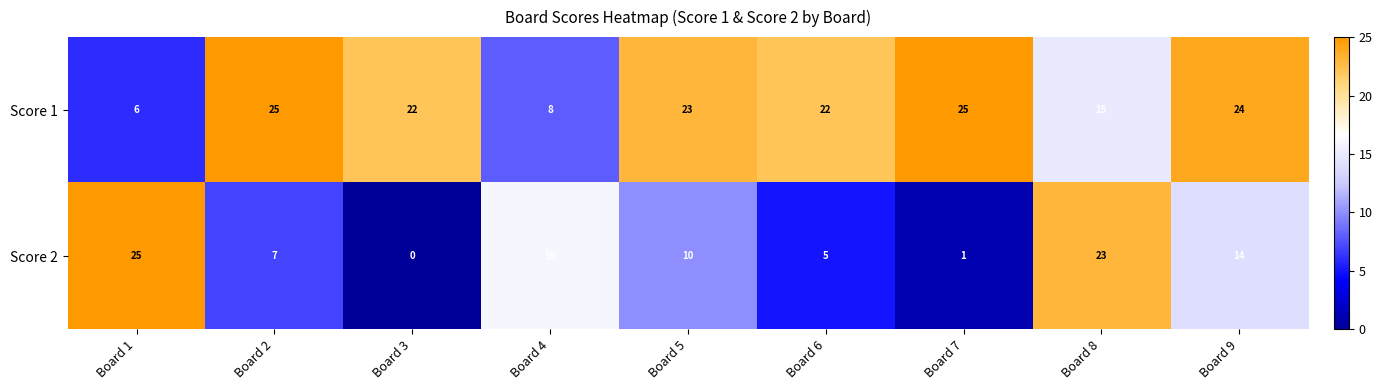

At Board 2, list the series in order from largest to smallest.

Score 1, Score 2